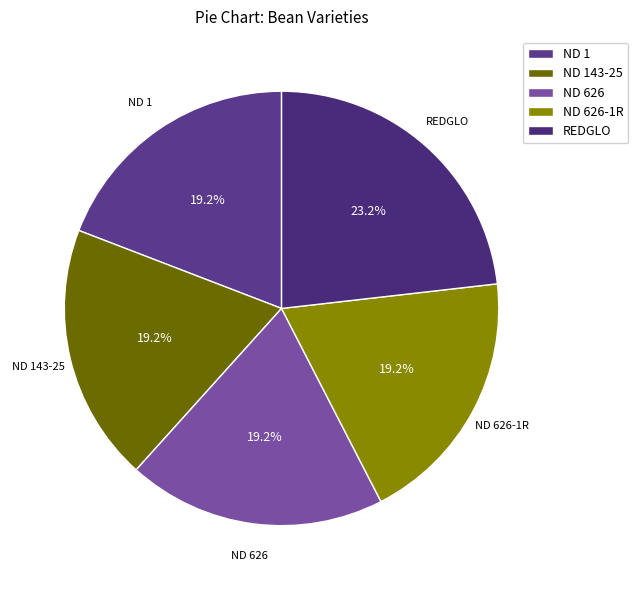

To the nearest percent, what percentage of the pie is REDGLO?

23%